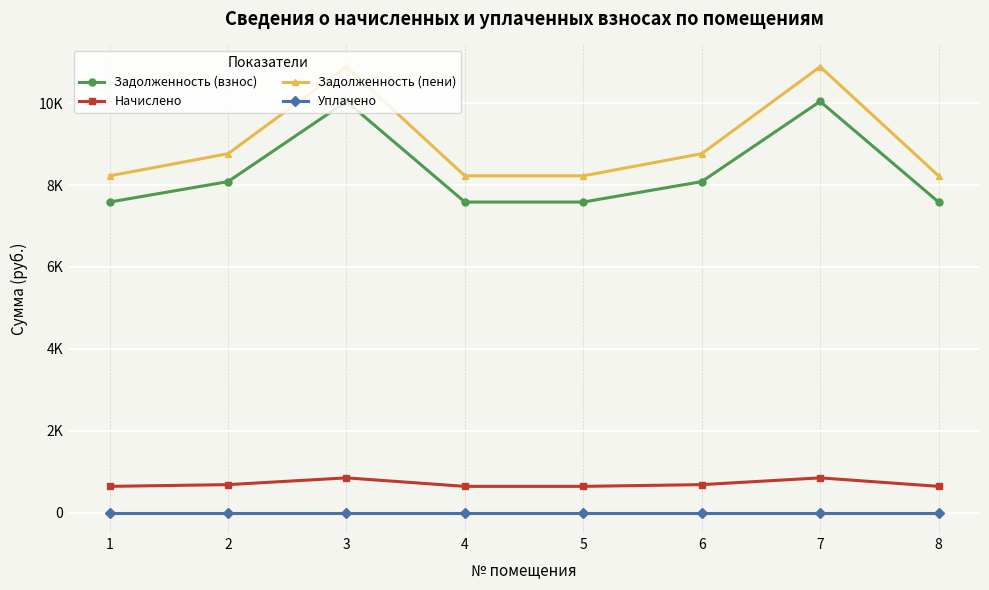

True or false: Задолженность (пени) and Уплачено intersect in this chart.

False